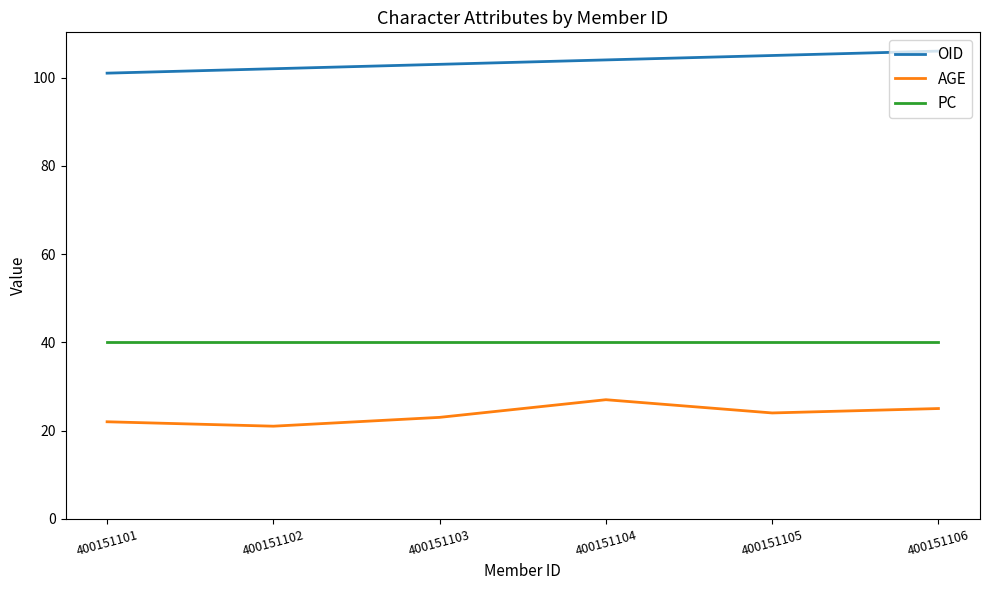

The value of AGE at 400151101 is 35. True or false?

False